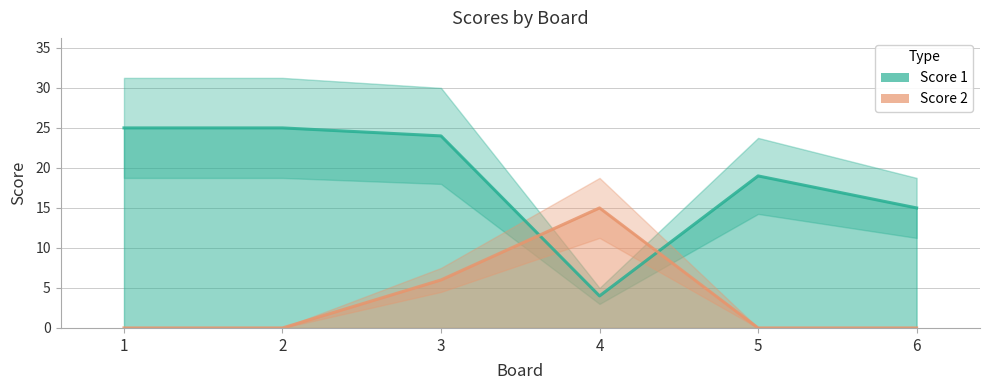

What is the difference between the maximum and second lowest values in the Score 1 series?

10